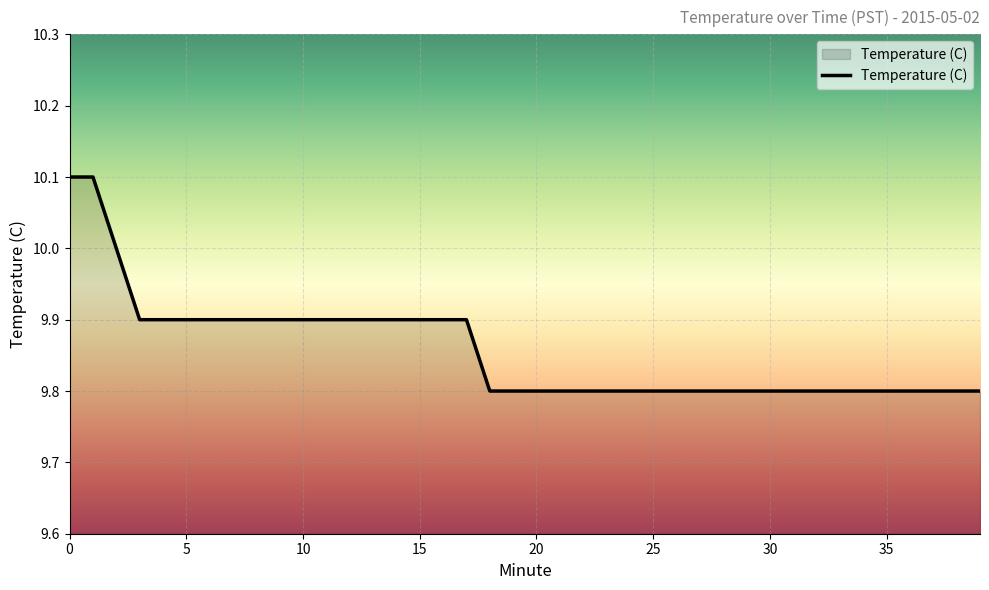

Reading left to right, extract all data points from this chart.

10.1	10.1	10.0	9.9	9.9	9.9	9.9	9.9	9.9	9.9	9.9	9.9	9.9	9.9	9.9	9.9	9.9	9.9	9.8	9.8	9.8	9.8	9.8	9.8	9.8	9.8	9.8	9.8	9.8	9.8	9.8	9.8	9.8	9.8	9.8	9.8	9.8	9.8	9.8	9.8